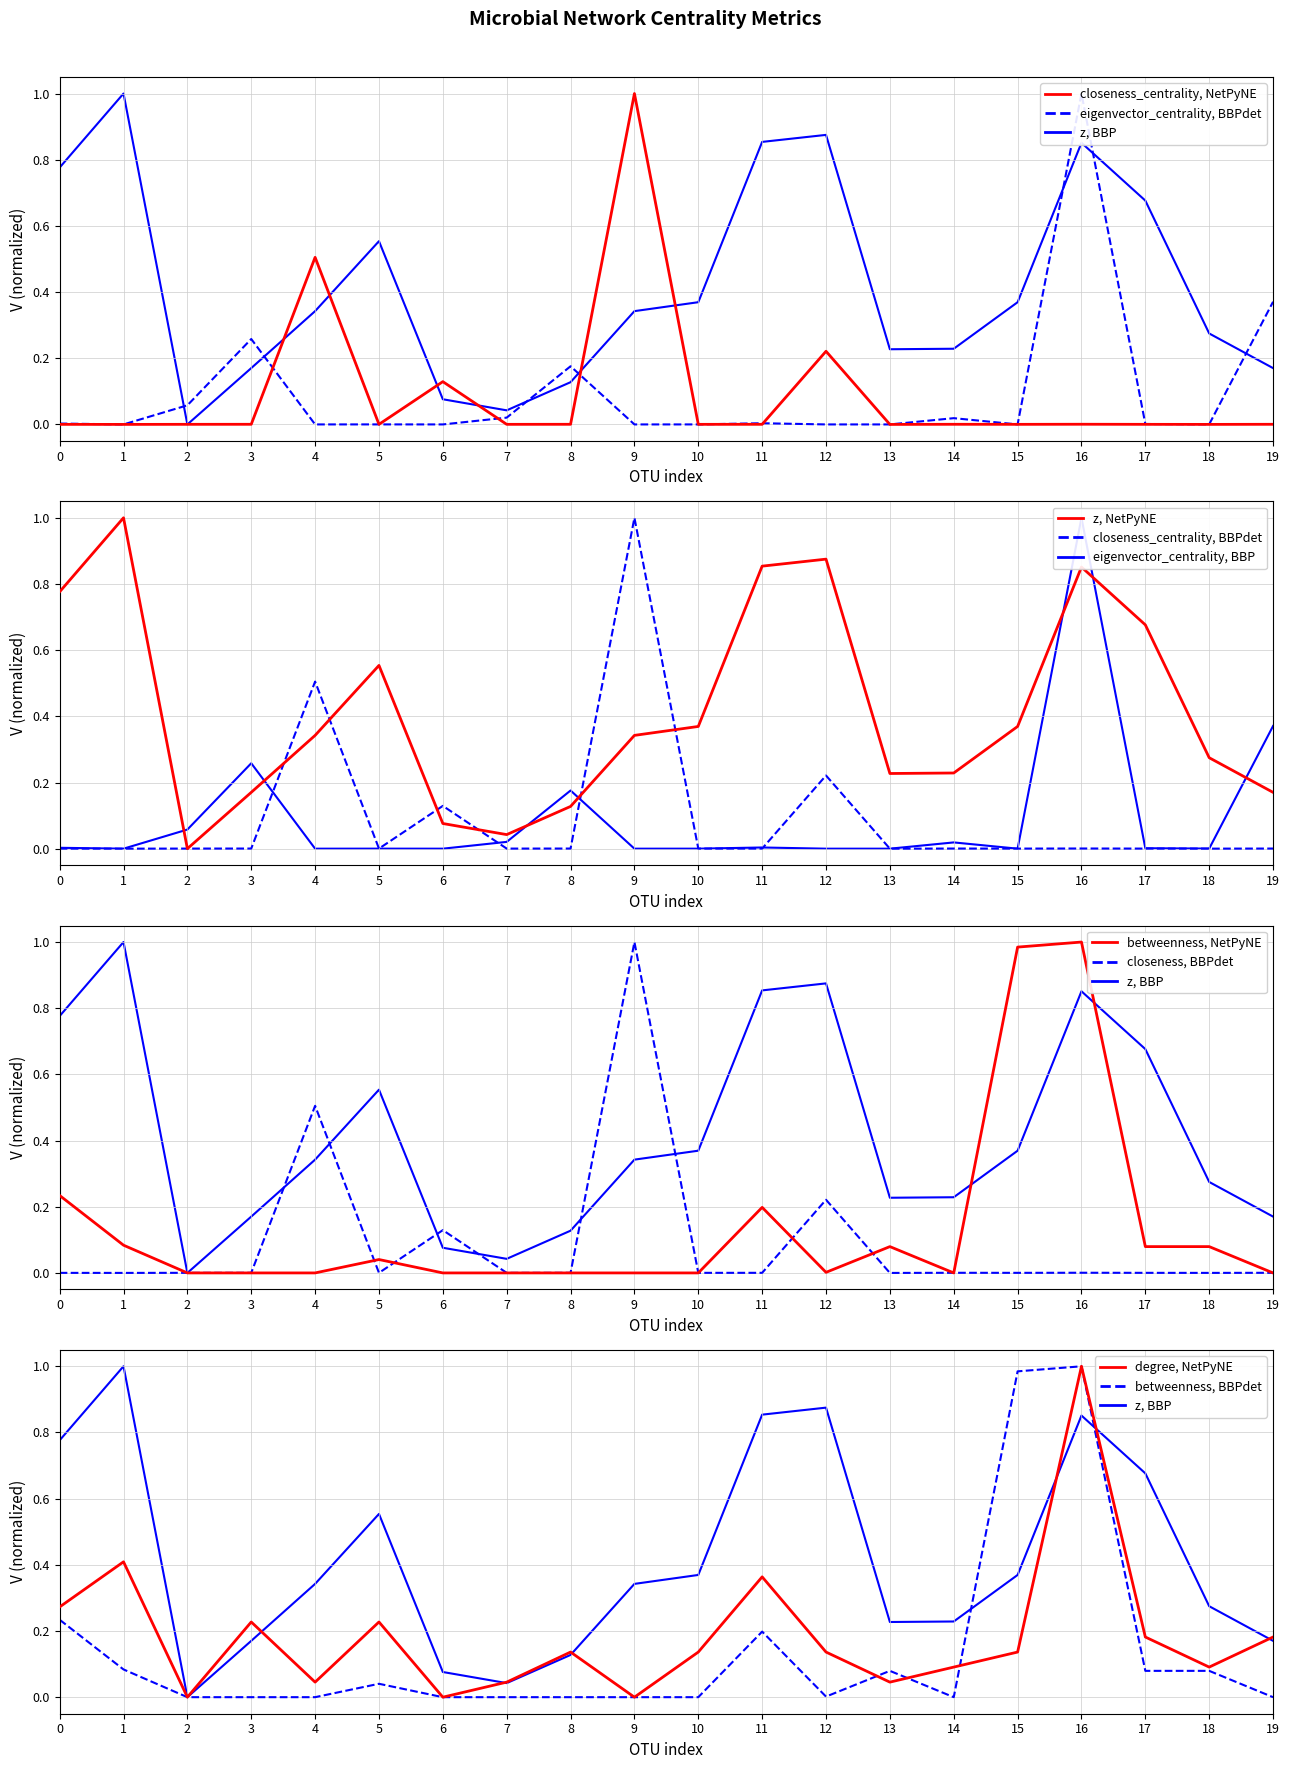

The value of z, NetPyNE at 1 is 1.0. True or false?

True